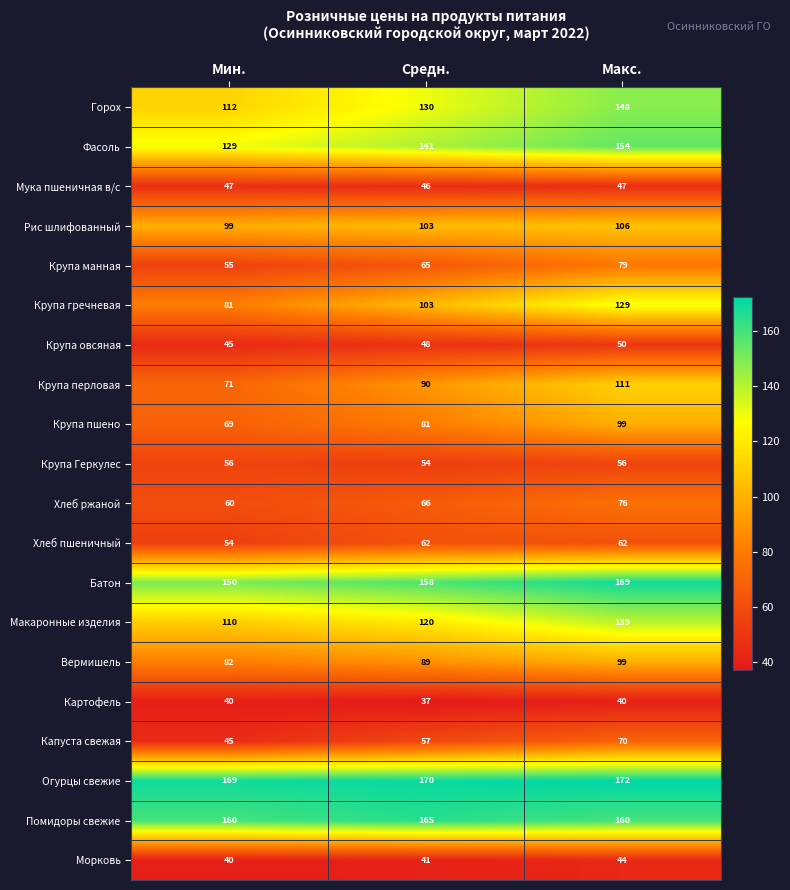

Which series has the largest total across all categories?

Огурцы свежие